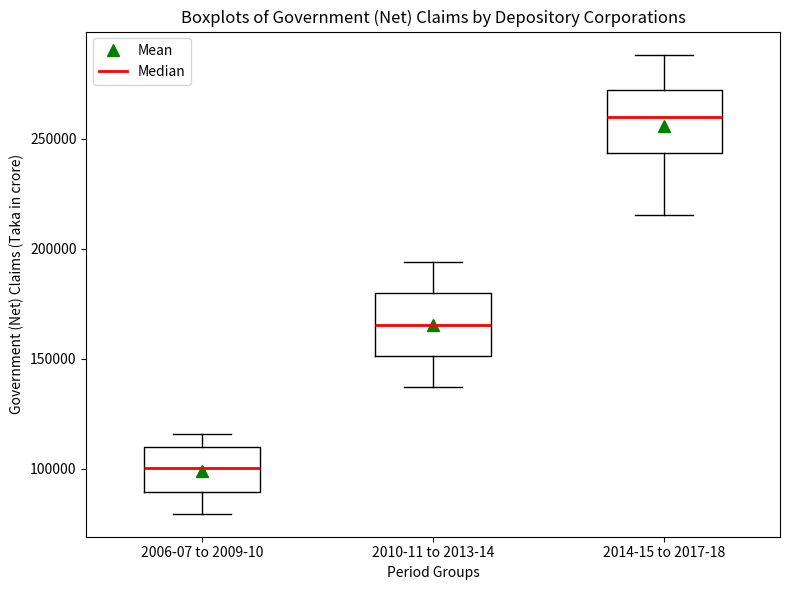

Where is the upper edge of the box for 2010-11 to 2013-14 on the y-axis? The values are not printed on the chart, so give them approximately, as read against the axis.

180000